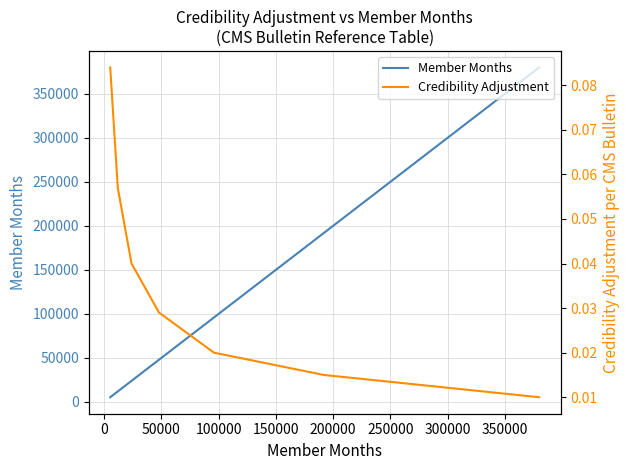

What is the value of the Member Months point at the 3rd from the left?

24000.0